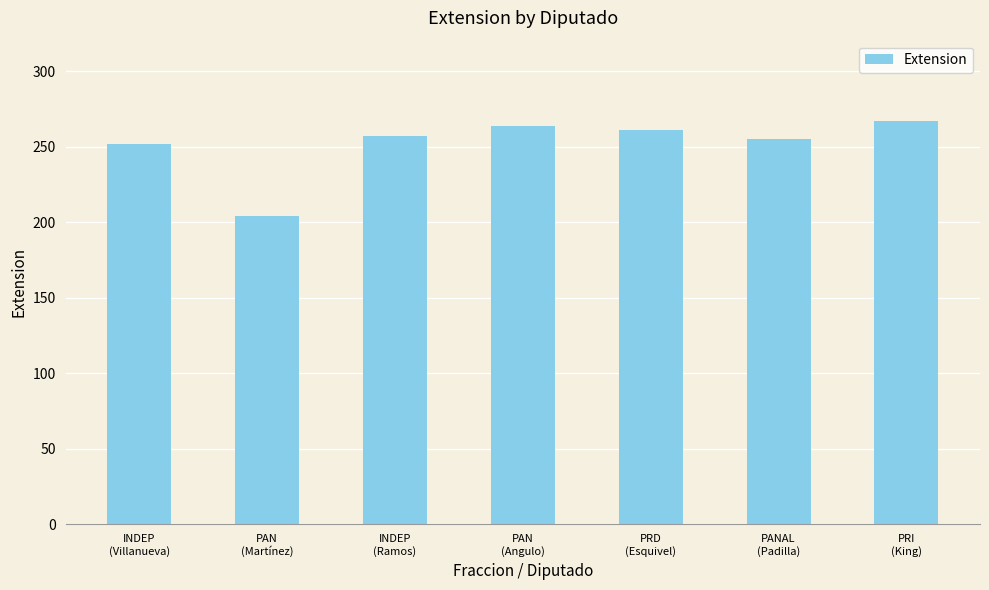

What is the difference between the values at PAN
(Martínez) and PRI
(King)?

63